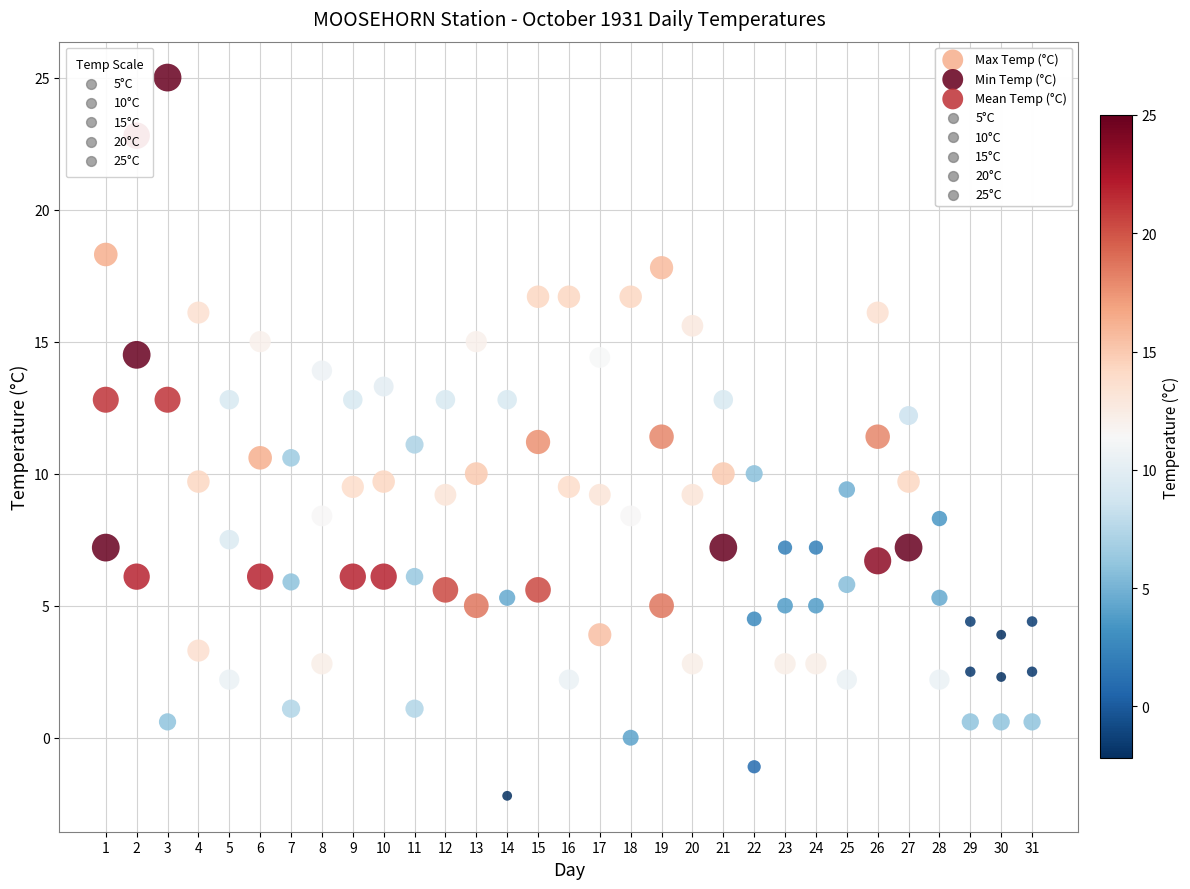

Which series reaches the maximum Y coordinate?

Max Temp (°C)